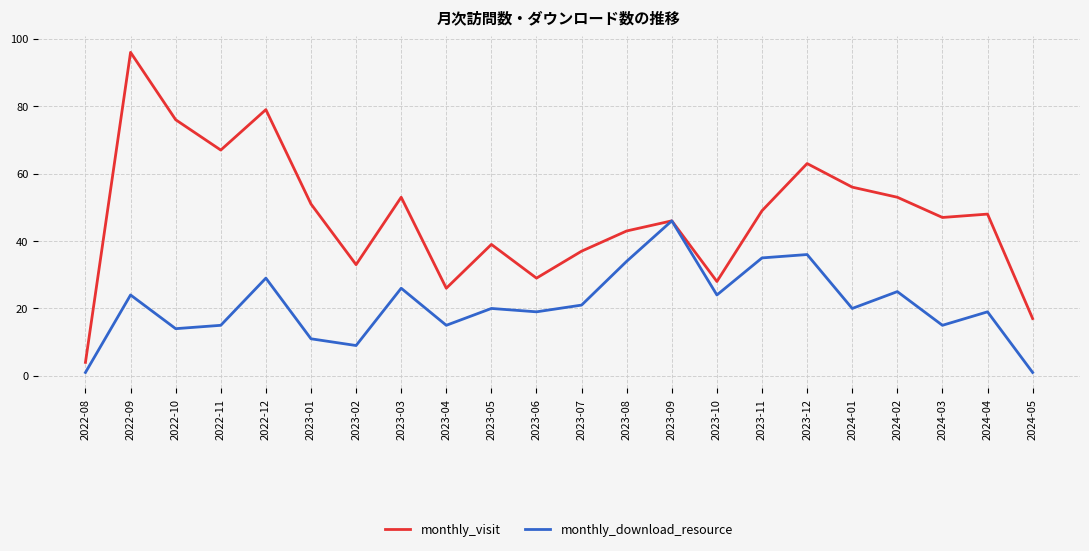

Reading right to left, extract all data points from this chart.

monthly_visit: 17	48	47	53	56	63	49	28	46	43	37	29	39	26	53	33	51	79	67	76	96	4
monthly_download_resource: 1	19	15	25	20	36	35	24	46	34	21	19	20	15	26	9	11	29	15	14	24	1